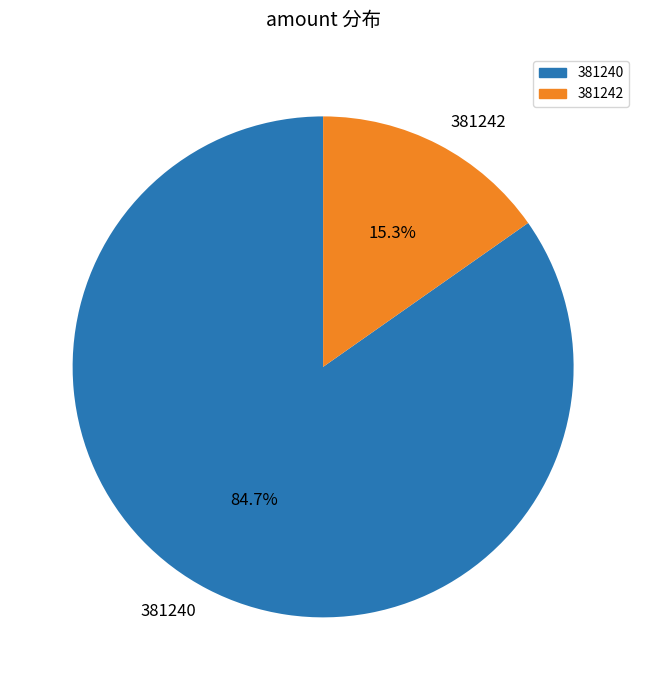

To the nearest percent, what is the difference between the largest and smallest slice percentages?

69%